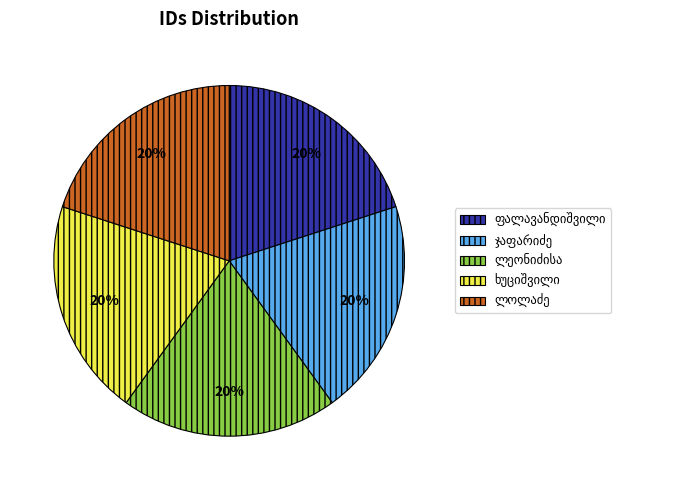

How many segments does this pie chart have?

5